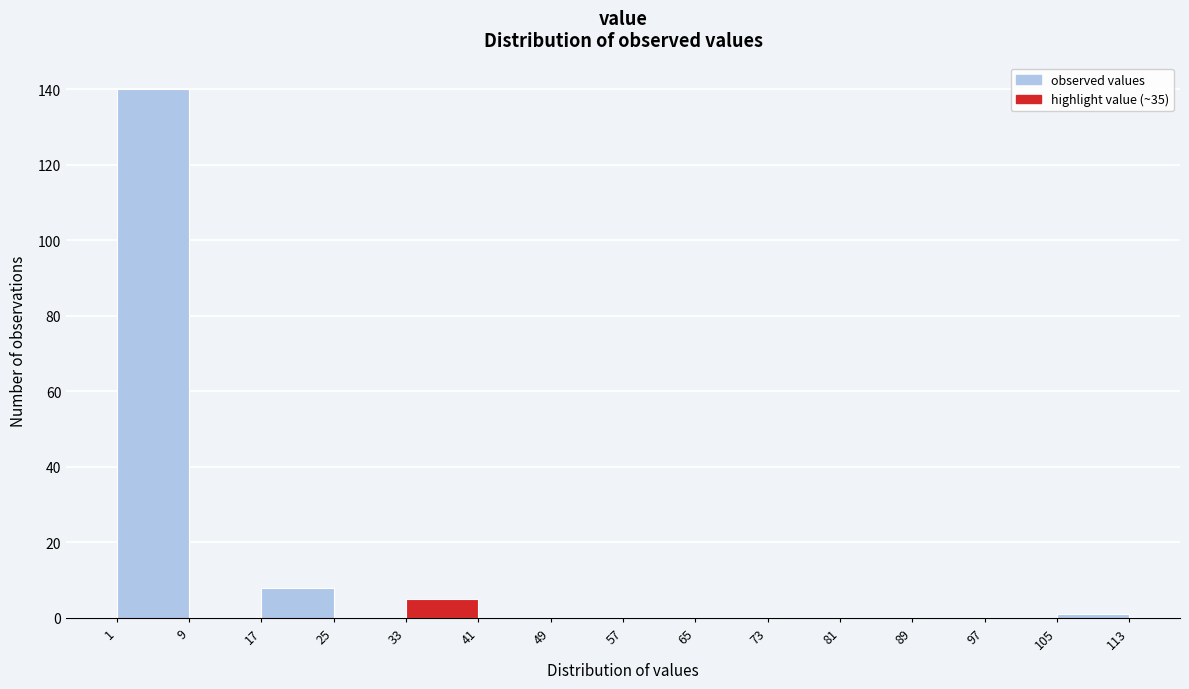

Reading left to right, transcribe this chart: for each bar, give the range it covers on the x-axis and its height. The values are not printed on the chart, so give them approximately, as read against the axis.

1 to 9: 140
9 to 17: 0
17 to 25: 8
25 to 33: 0
33 to 41: 6
41 to 49: 0
49 to 57: 0
57 to 65: 0
65 to 73: 0
73 to 81: 0
81 to 89: 0
89 to 97: 0
97 to 105: 0
105 to 113: under 2